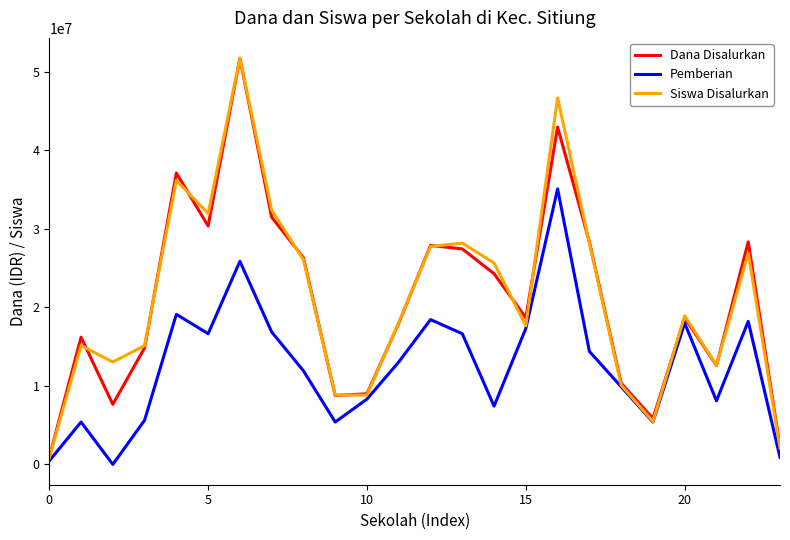

Which series has the largest range (max minus min)?

Siswa Disalurkan